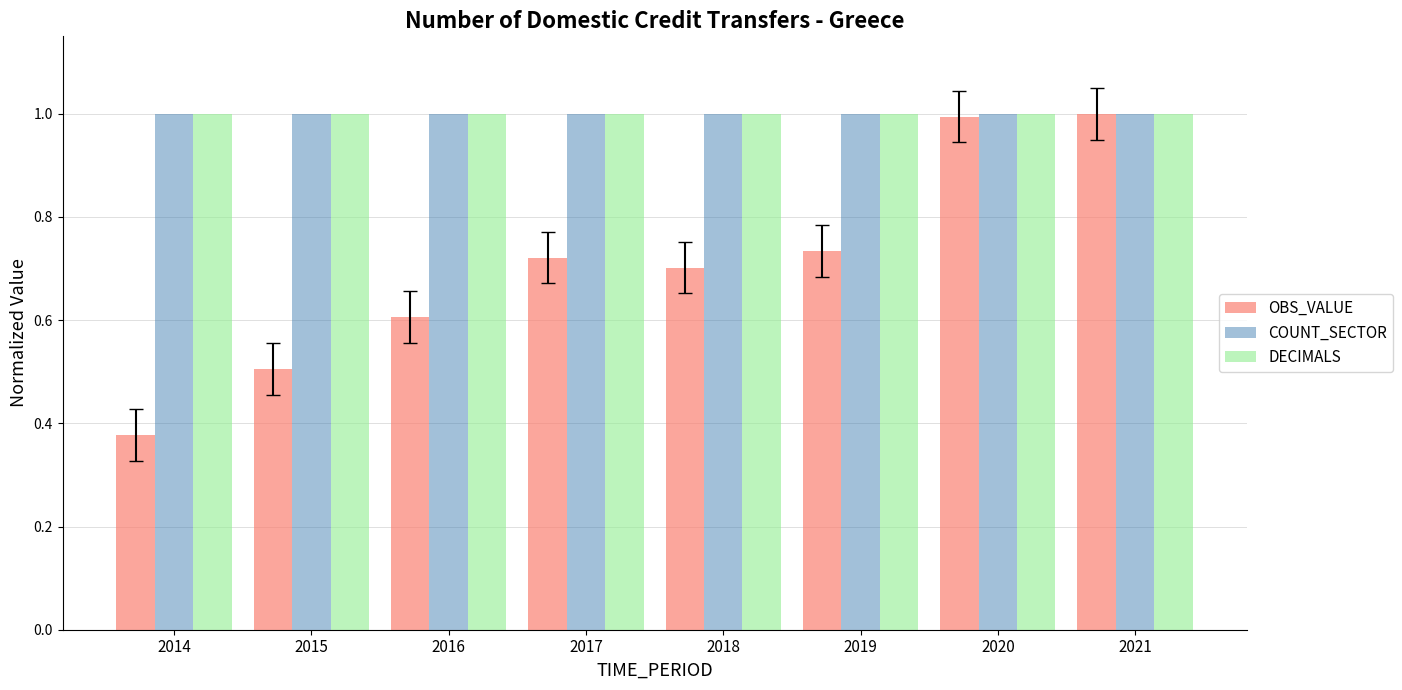

Which series changed the most between 2014 and 2015?

OBS_VALUE